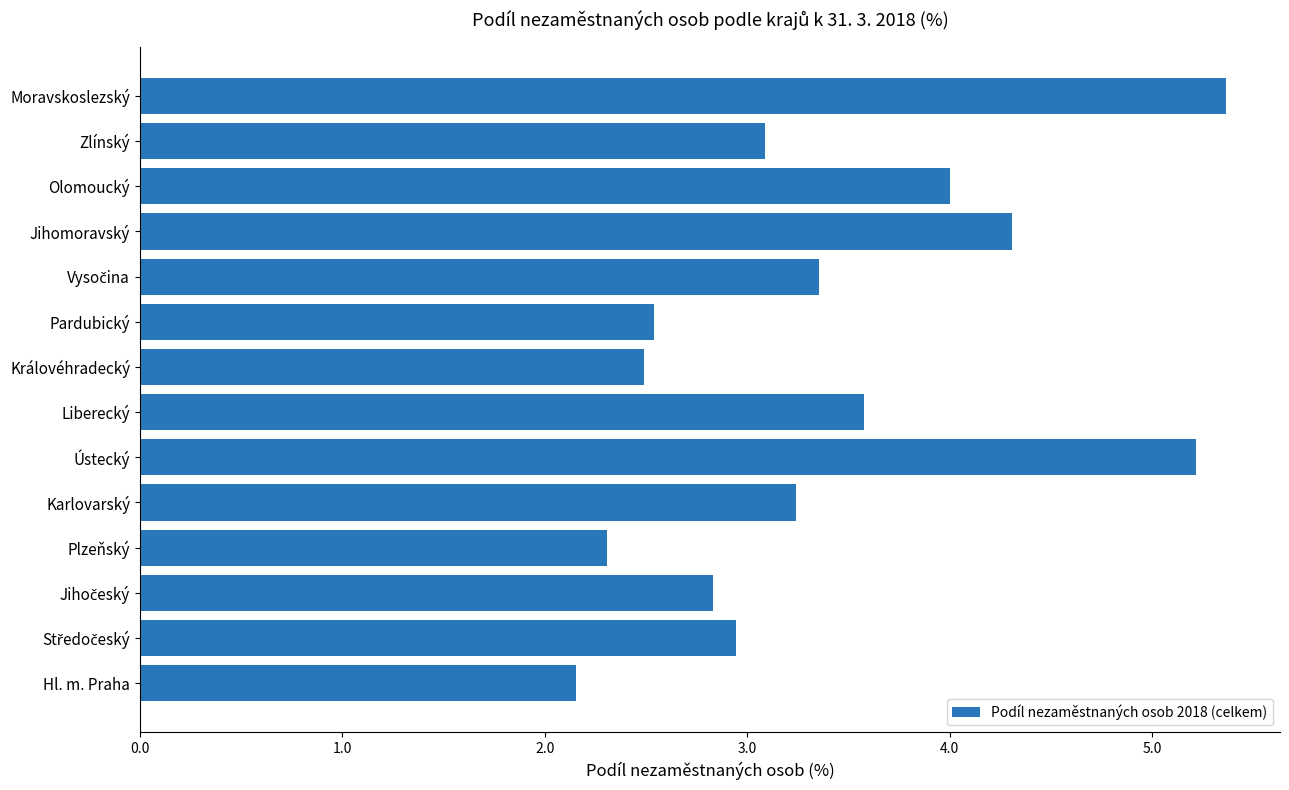

The value at Ústecký is 5.2. True or false?

True